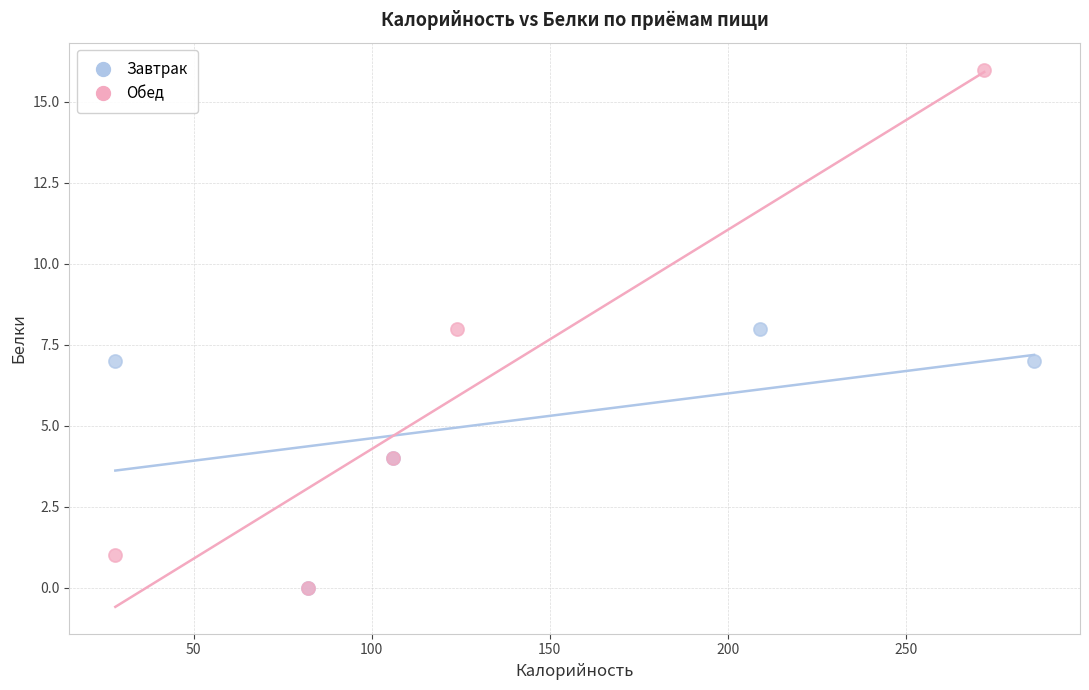

Which series reaches the maximum Y coordinate?

Обед